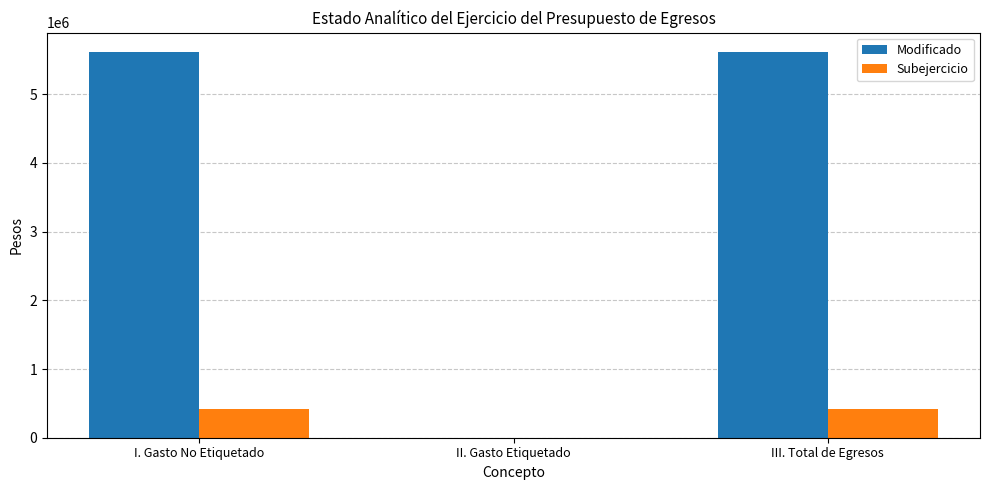

The Modificado series shows 8291099.9 at I. Gasto No Etiquetado. True or false?

False